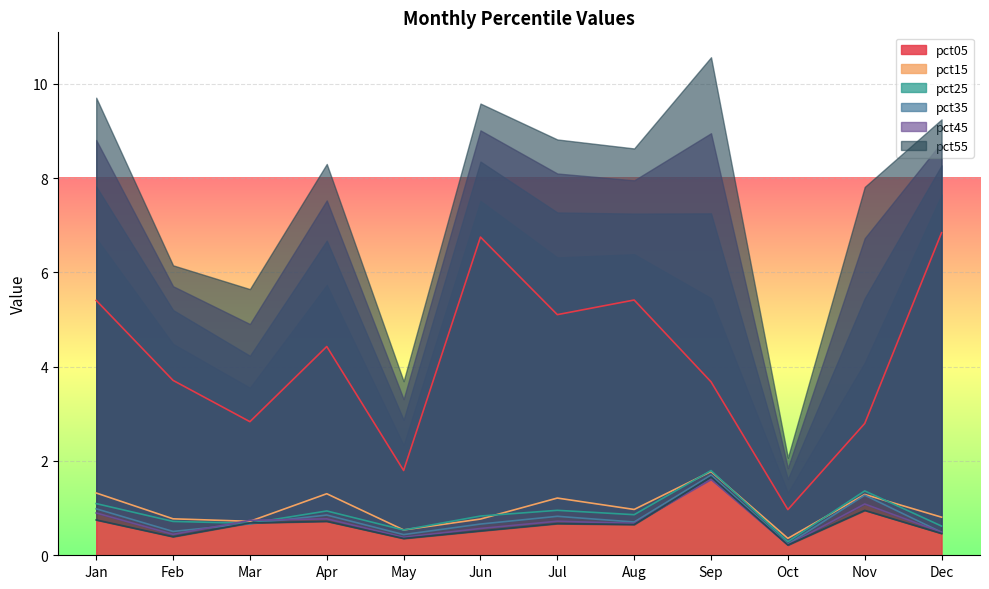

List the labels in order of pct15 value, smallest first.

Oct, May, Mar, Jun, Feb, Dec, Aug, Jul, Nov, Apr, Jan, Sep